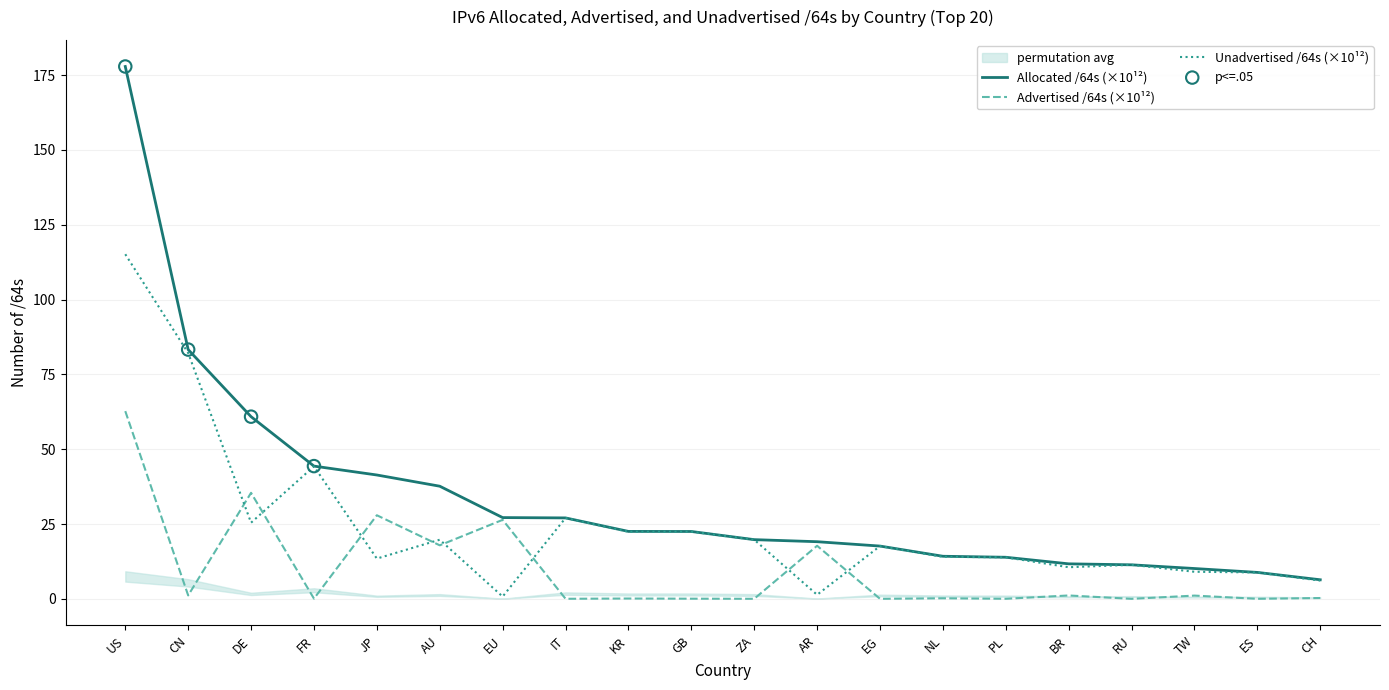

Which series contains the highest Y value?

Allocated /64s